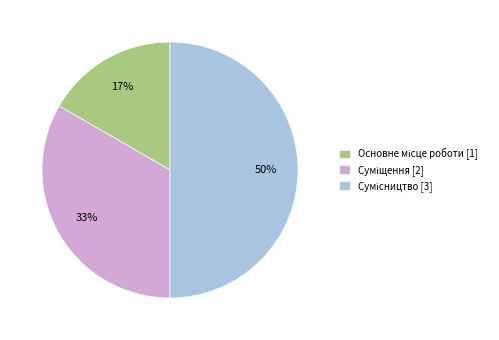

To the nearest percent, what is the difference between the largest and smallest slice percentages?

33%